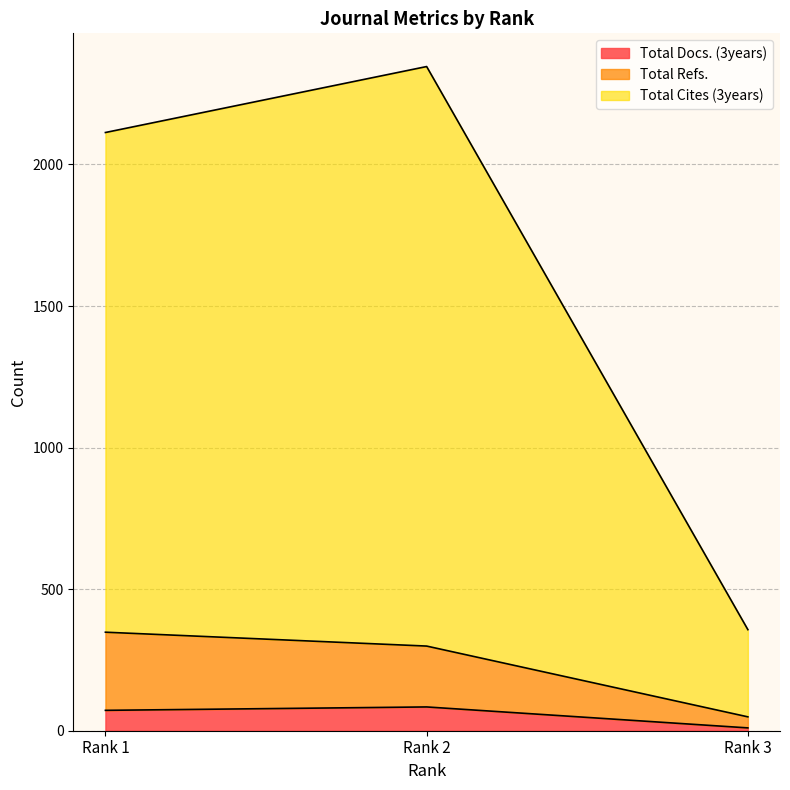

What is the minimum value for Total Cites (3years)?

357